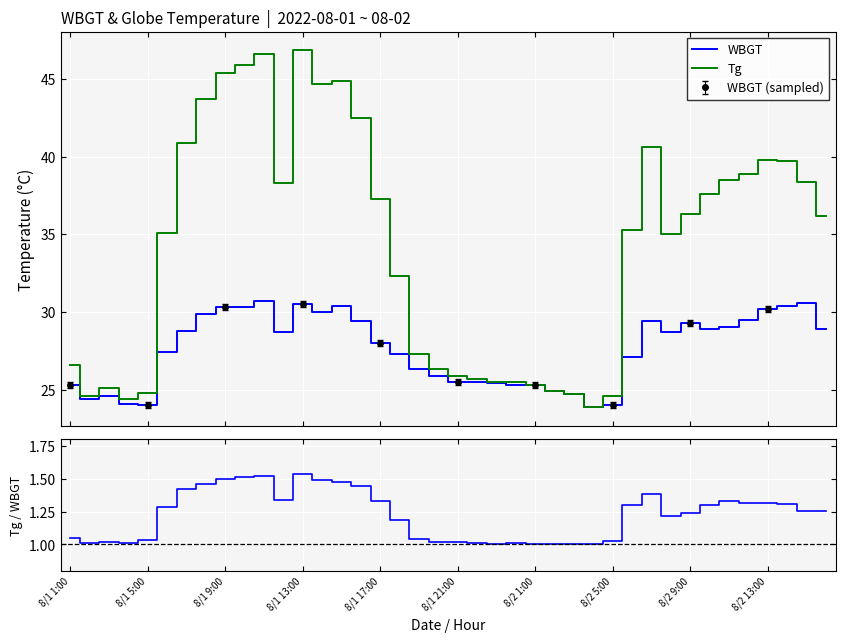

What is the maximum value for WBGT?

30.7